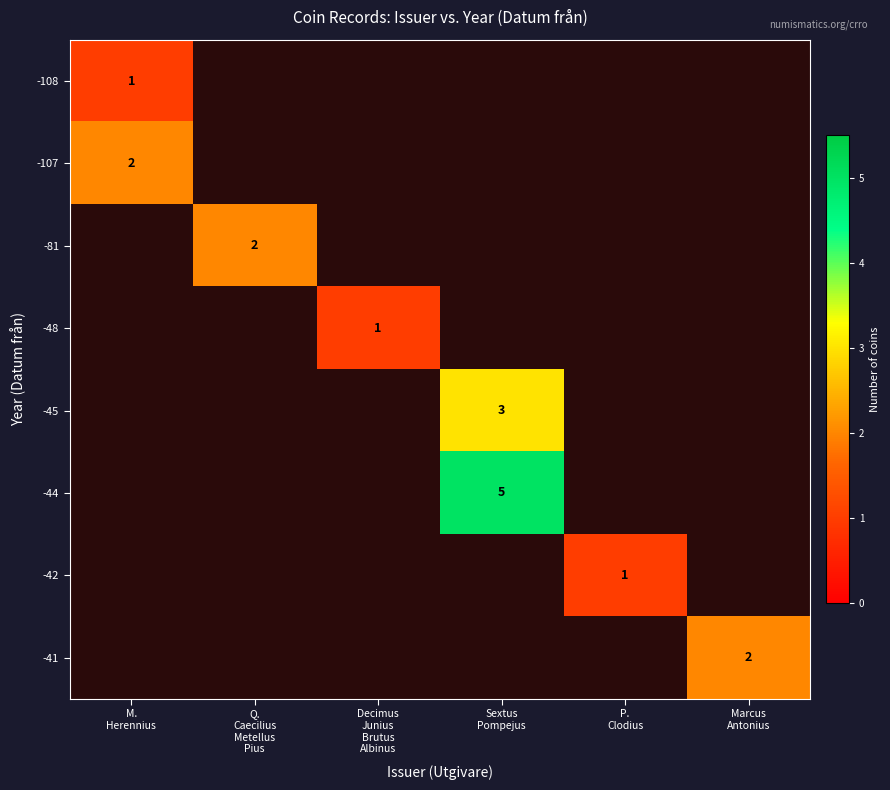

Which category has the highest value across all series?

Sextus
Pompejus